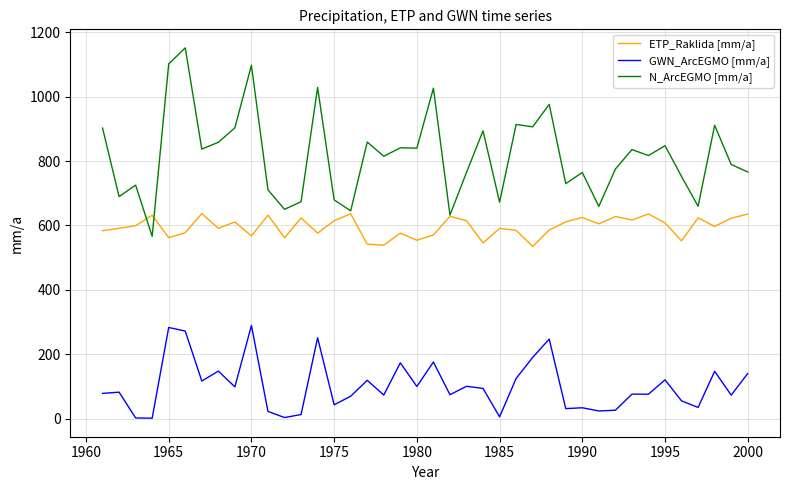

Which series has the largest total across all categories?

N_ArcEGMO [mm/a]